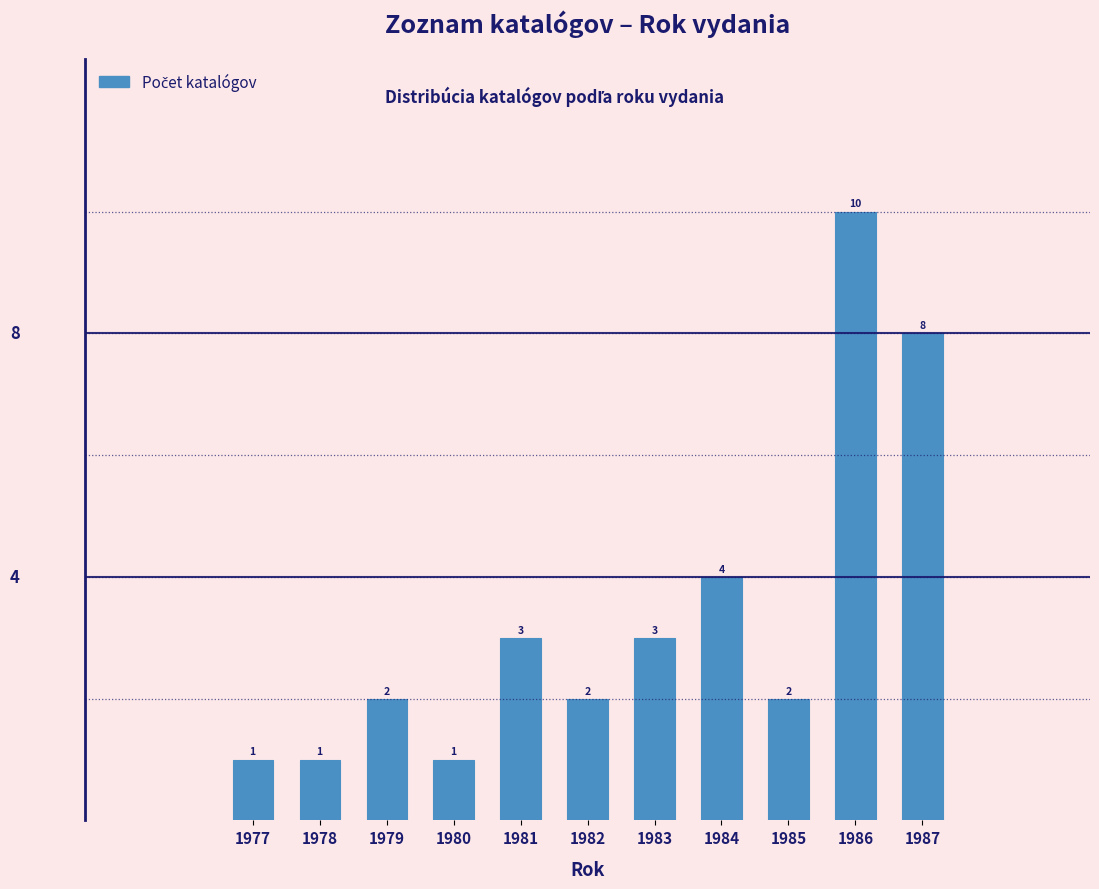

Reading right to left, list all the values displayed in this chart.

1987=8	1986=10	1985=2	1984=4	1983=3	1982=2	1981=3	1980=1	1979=2	1978=1	1977=1